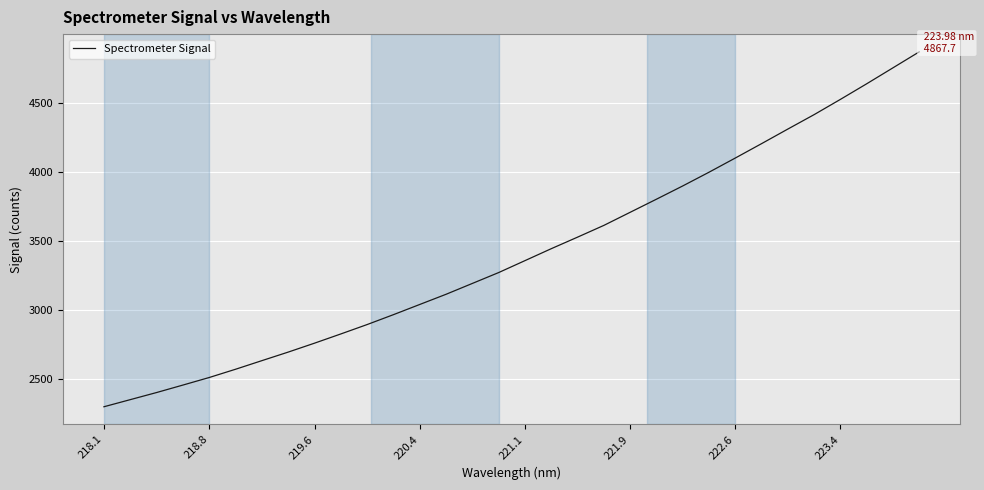

What is the greatest value displayed?

4867.7